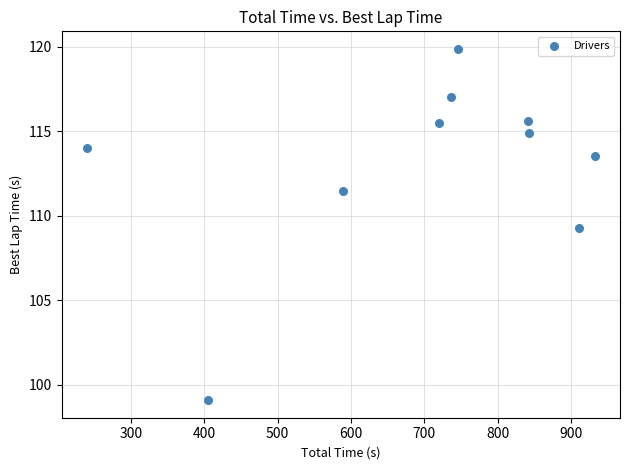

What Y value in the scatter plot is closest to 109?

109.3